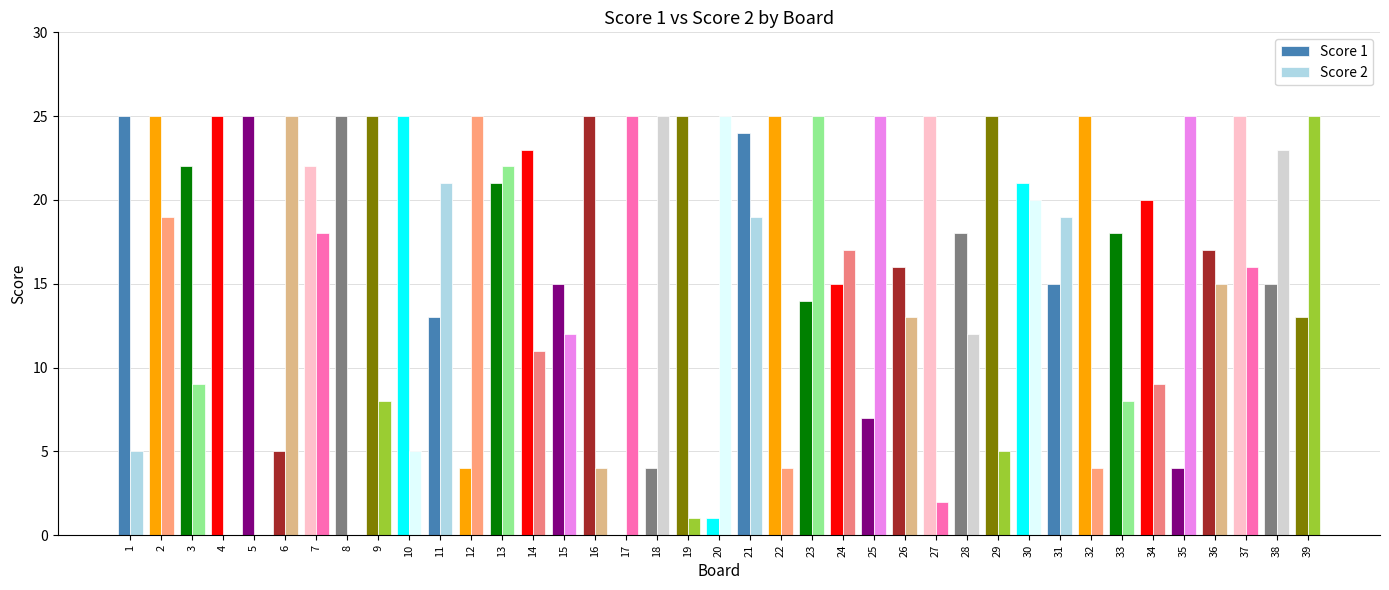

How many data points does each series have?

39